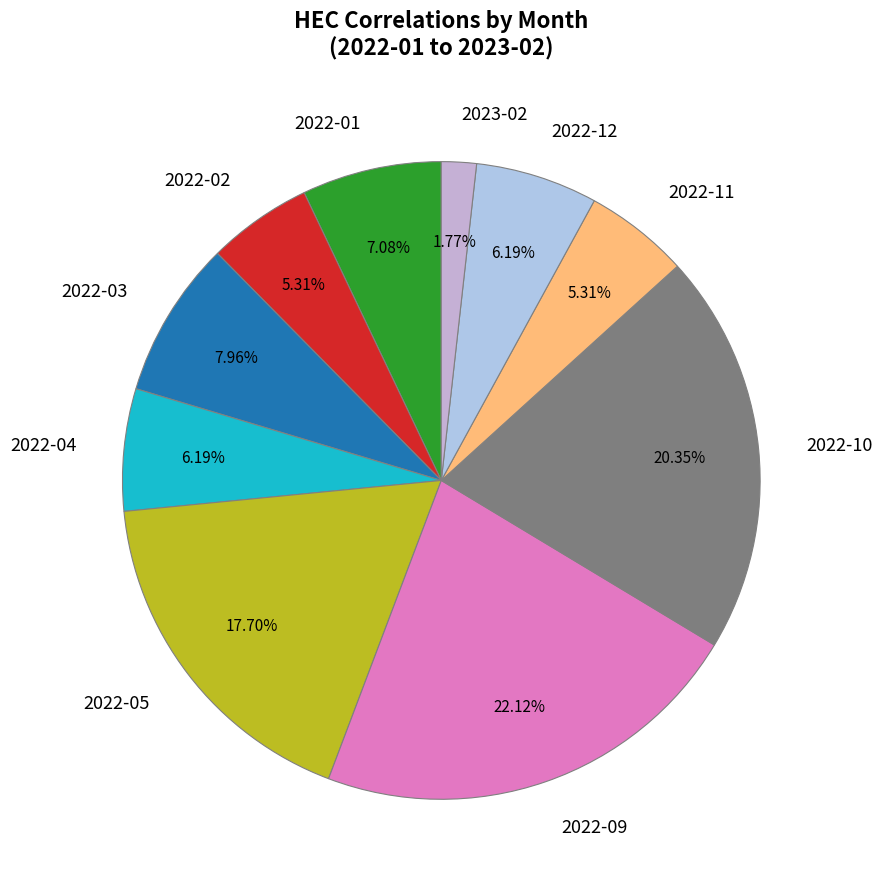

Do 2022-09 and 2023-02 together represent more than half of the pie?

No